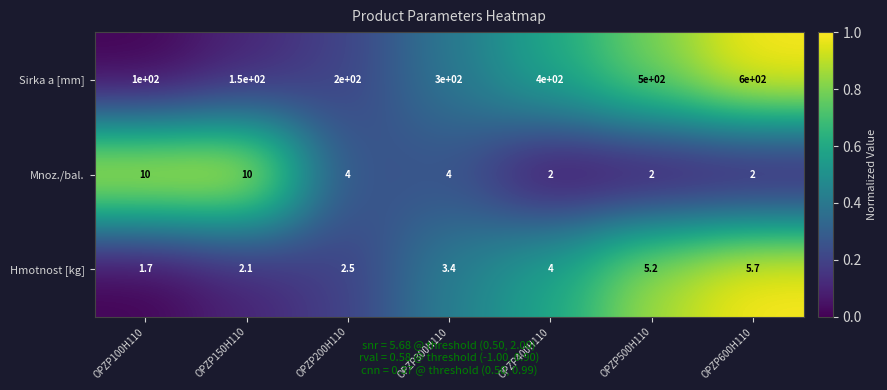

At OPZP150H110, list the series in order from largest to smallest.

Sirka a [mm], Mnoz./bal., Hmotnost [kg]